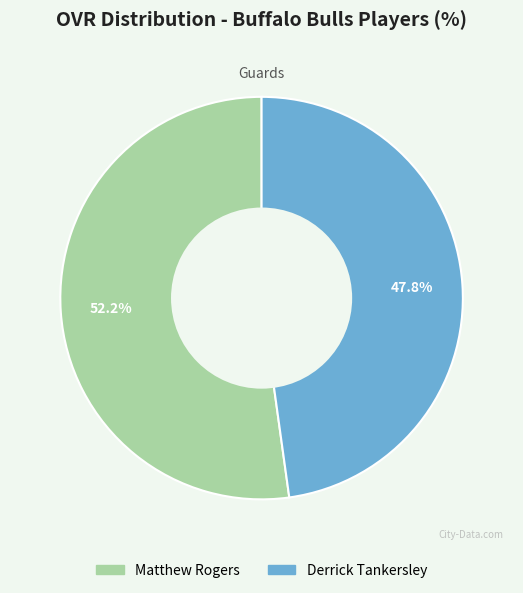

What is the majority slice?

Matthew Rogers